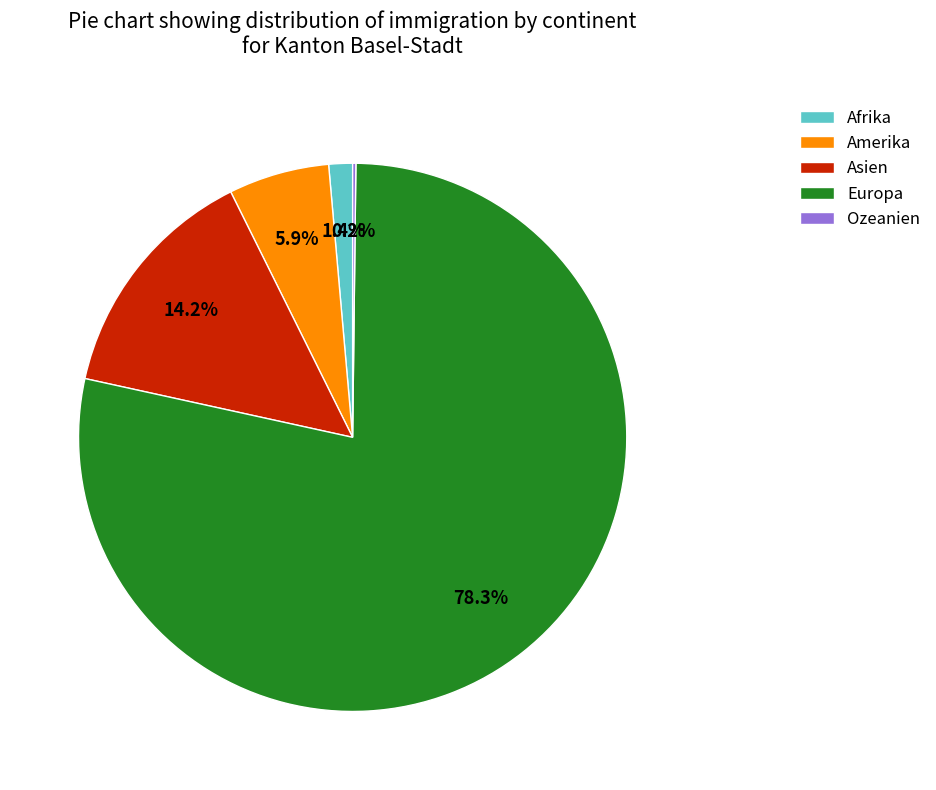

The Asien slice represents 3% of the pie. True or false?

False